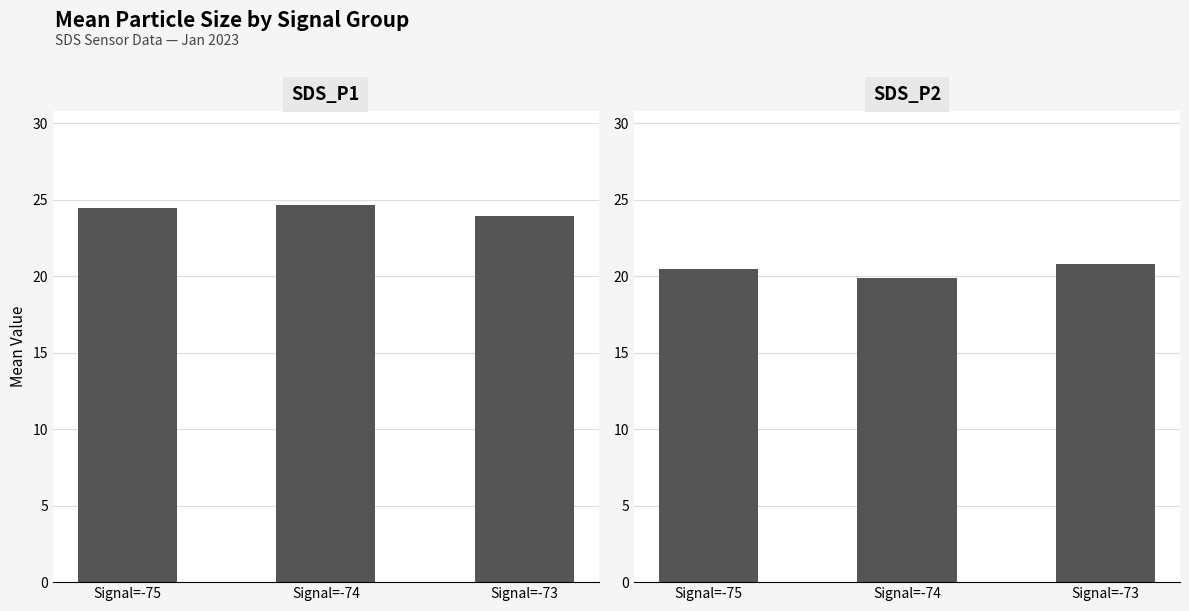

At which category is the sum across all series the highest?

Signal=-75